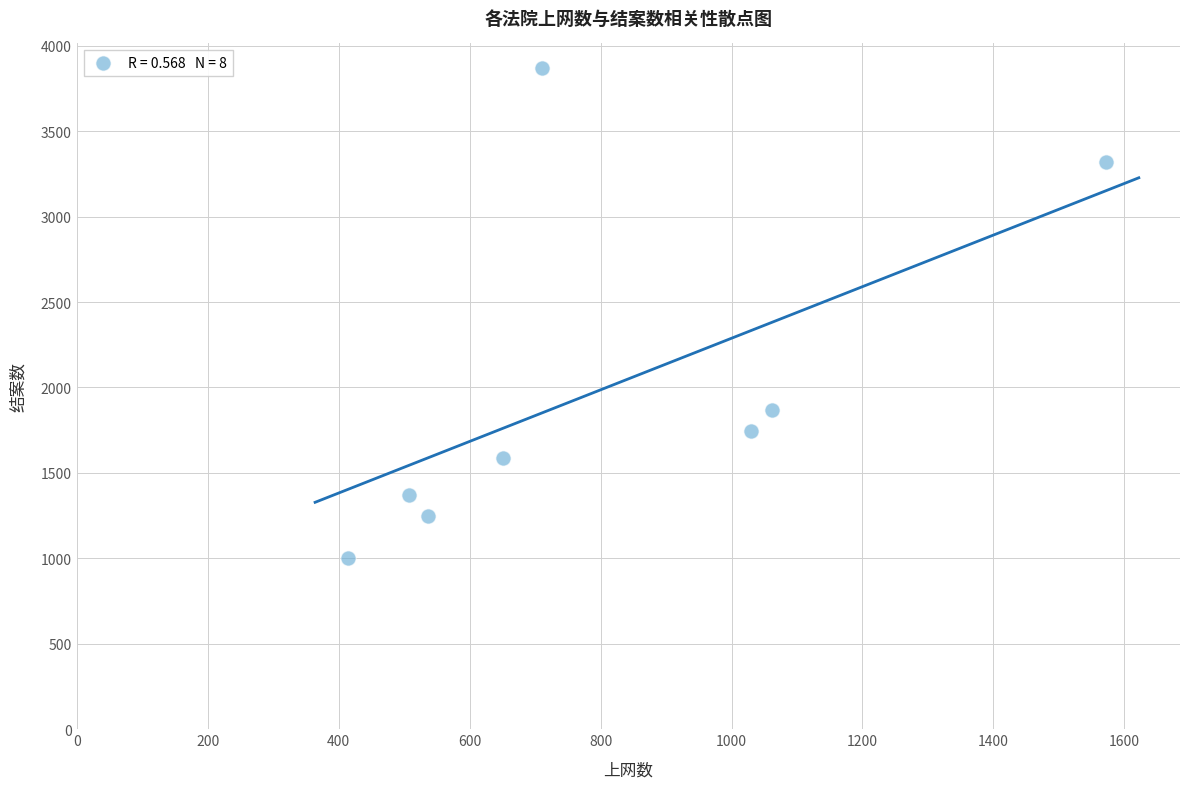

What Y value in the scatter plot is closest to 2437?

1870